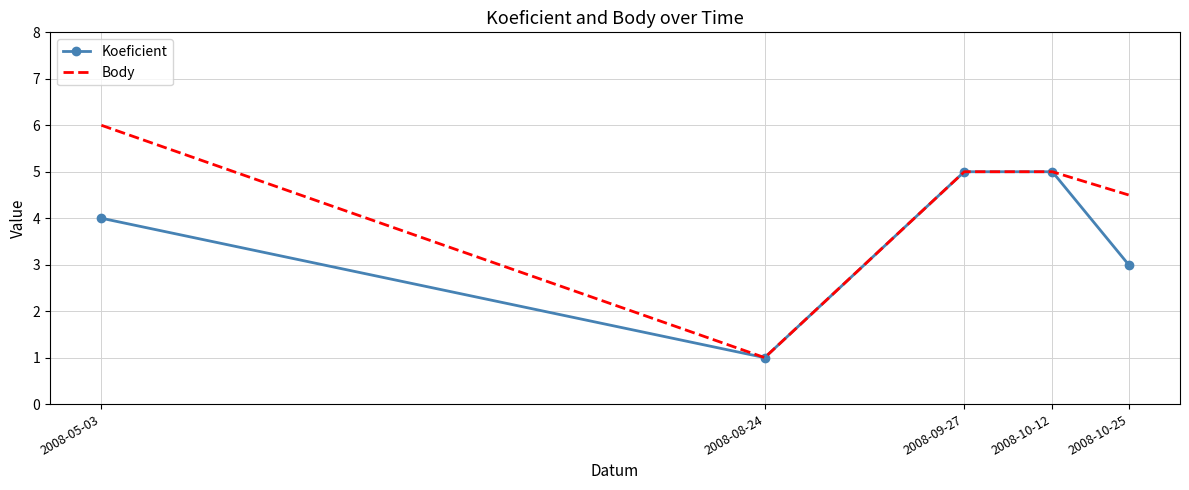

Which series changed the most between 2008-09-27 and 2008-10-25?

Koeficient